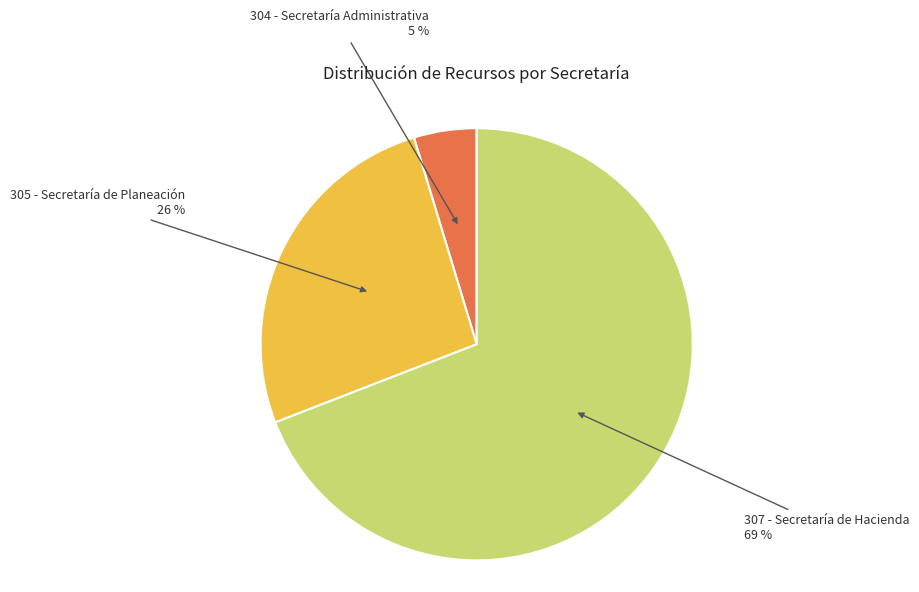

To the nearest percent, what is the difference between the largest and smallest slice percentages?

64%